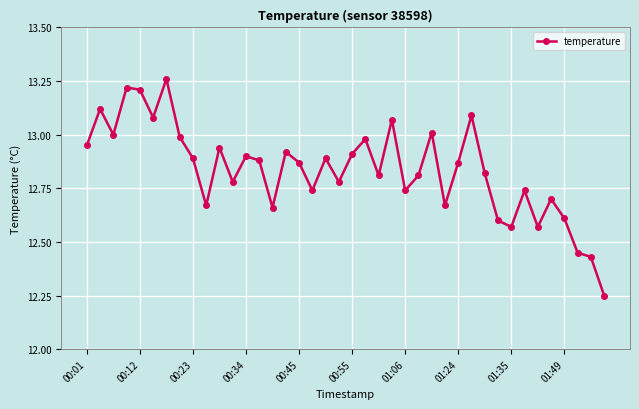

True or false: there are more than 0 points higher than both neighbors.

True